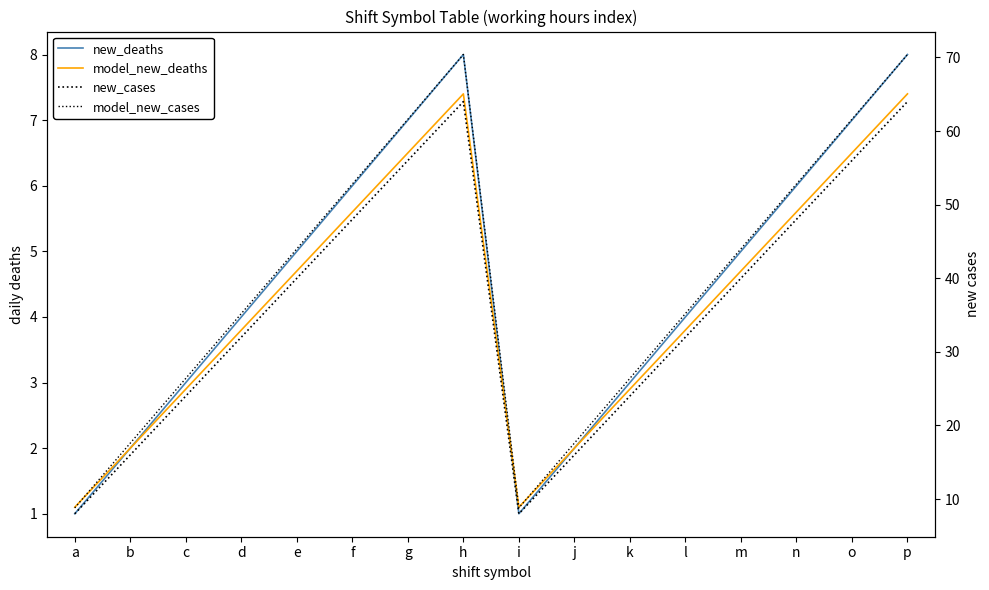

True or false: model_new_deaths has a value of 2.9 at c.

True